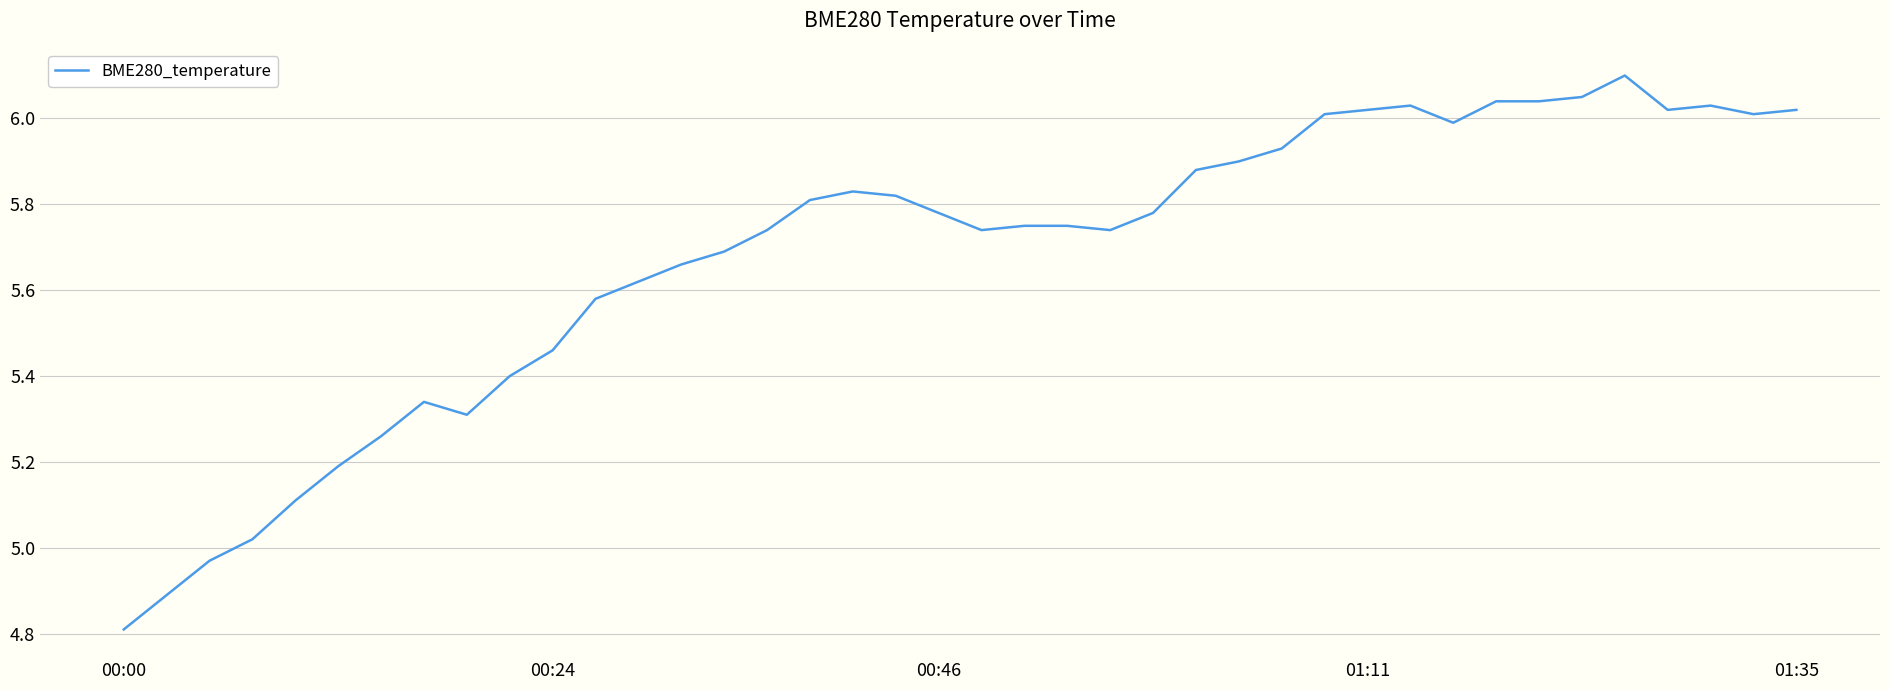

What is the difference between the maximum and minimum values?

1.3